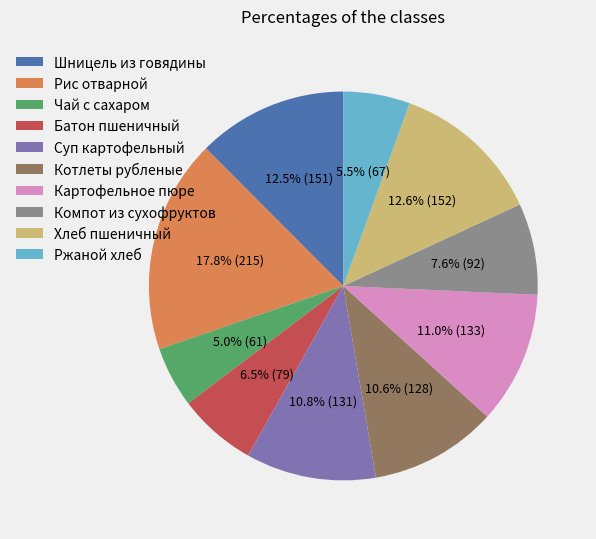

Is the sum of Компот из сухофруктов and Ржаной хлеб greater than half?

No